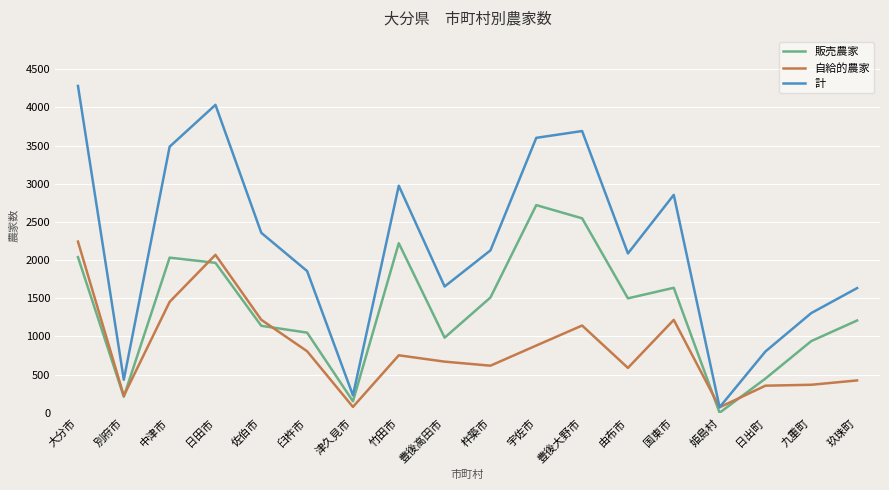

True or false: 販売農家 has more than 0 points higher than both neighbors.

True